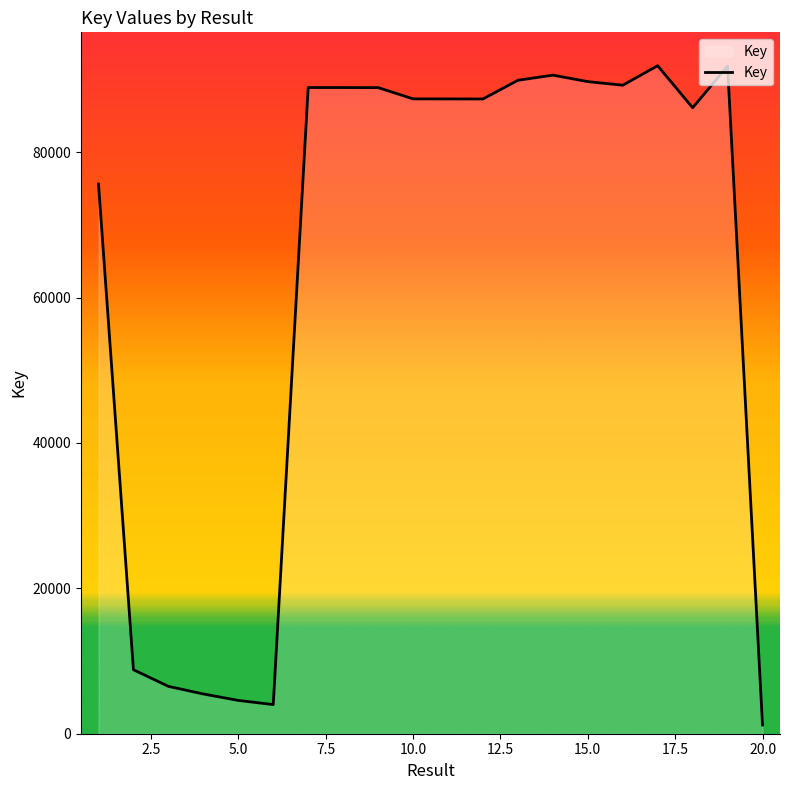

What is the sum of all values?

1264278